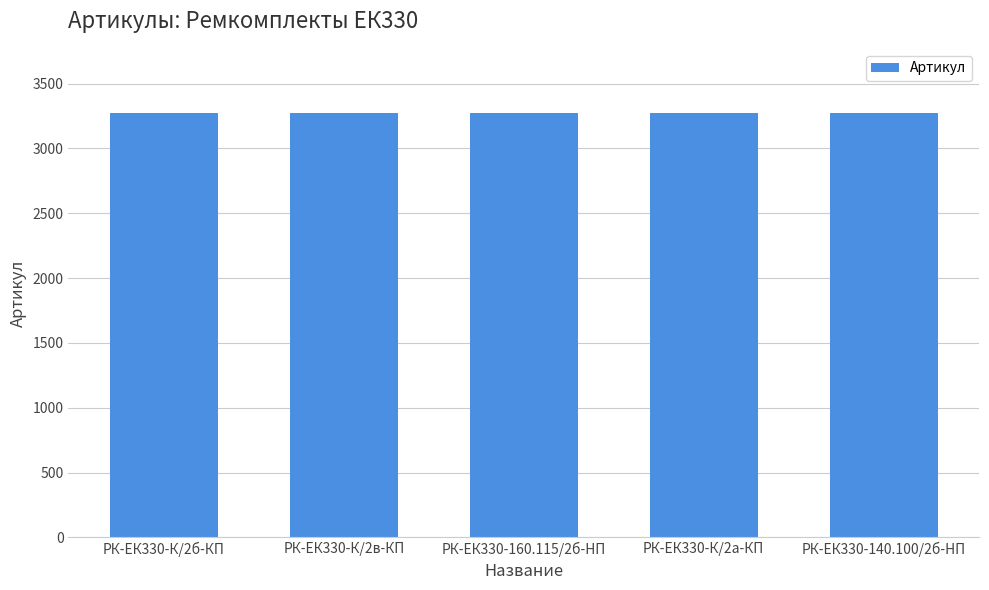

Is it true that the value at РК-ЕК330-К/2б-КП is 662?

False